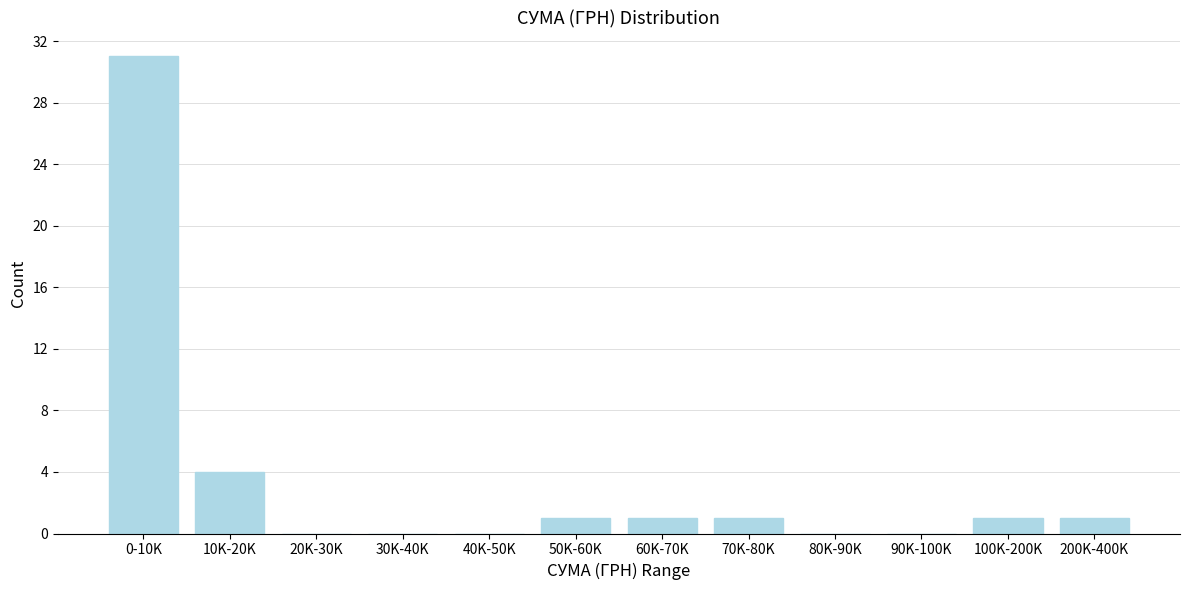

Reading left to right, what are all the values shown in this chart?

0-10K=31	10K-20K=4	20K-30K=0	30K-40K=0	40K-50K=0	50K-60K=1	60K-70K=1	70K-80K=1	80K-90K=0	90K-100K=0	100K-200K=1	200K-400K=1